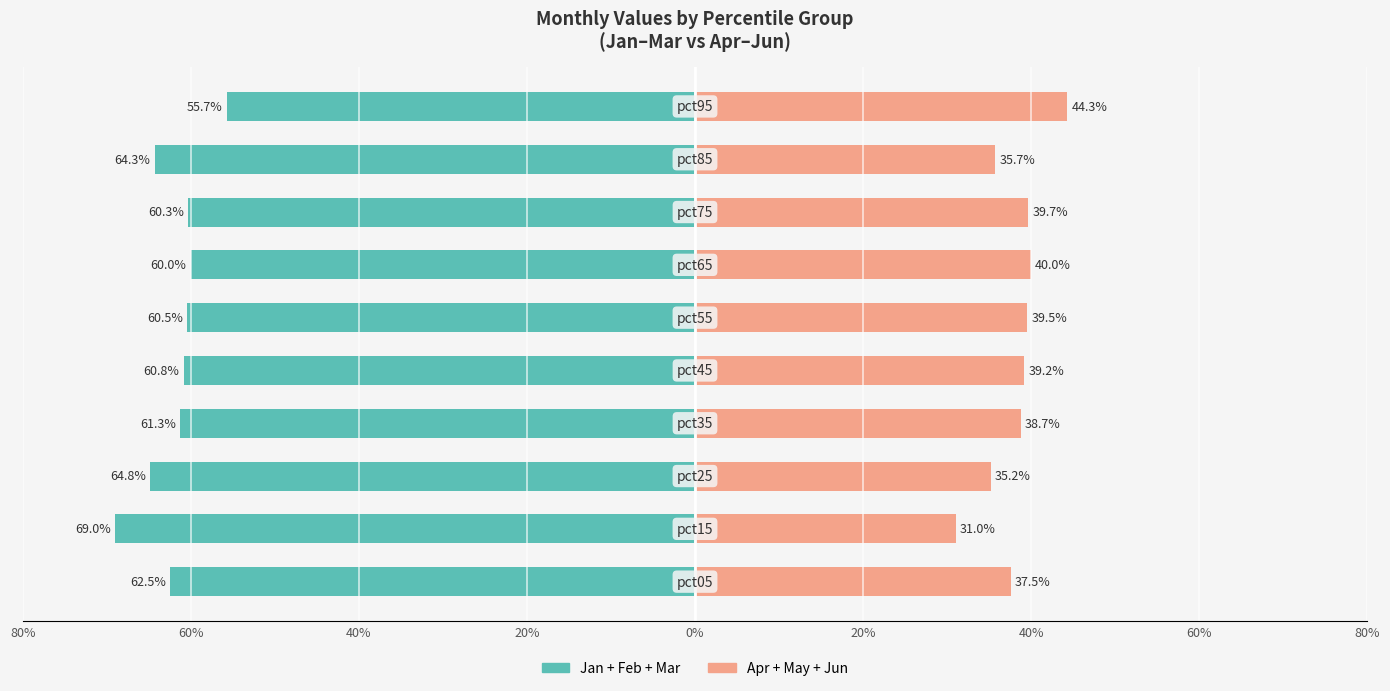

Which series has the largest range (max minus min)?

Apr+May+Jun